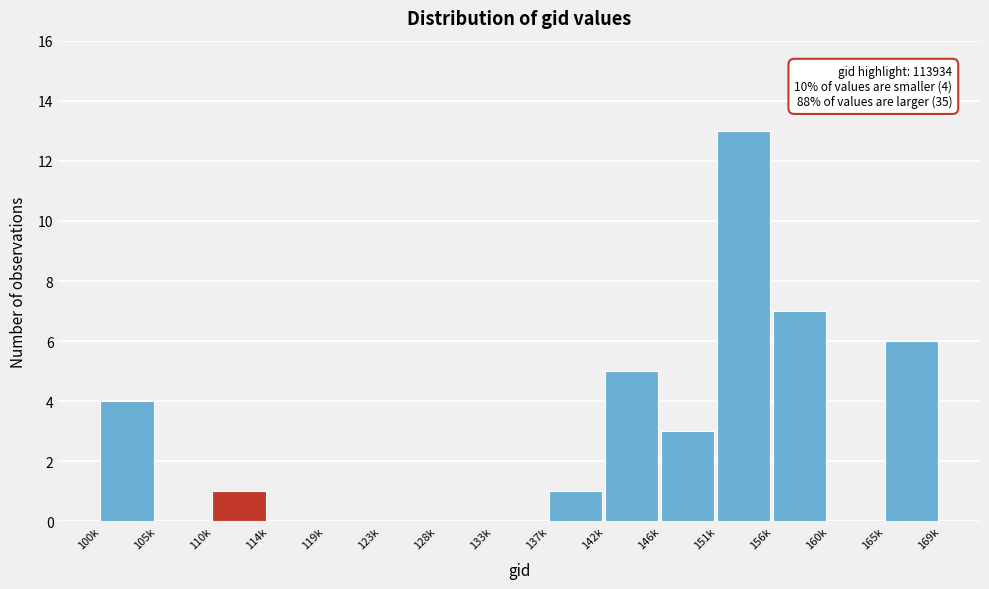

Reading left to right, transcribe all the data shown in this chart.

100k=4	105k=0	110k=1	114k=0	119k=0	123k=0	128k=0	133k=0	137k=1	142k=5	146k=3	151k=13	156k=7	160k=0	165k=6